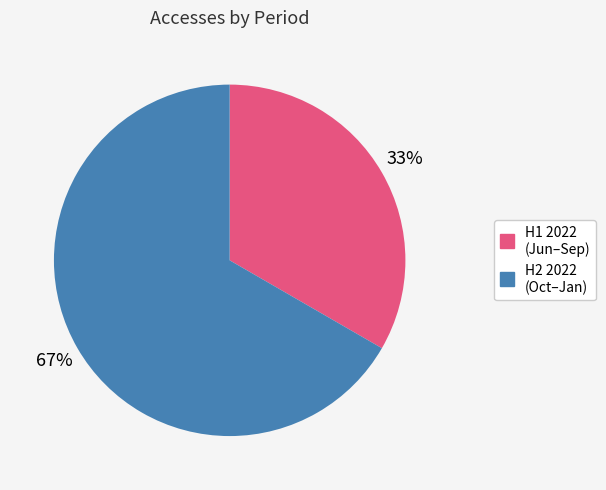

To the nearest percent, what is the average slice percentage?

50%